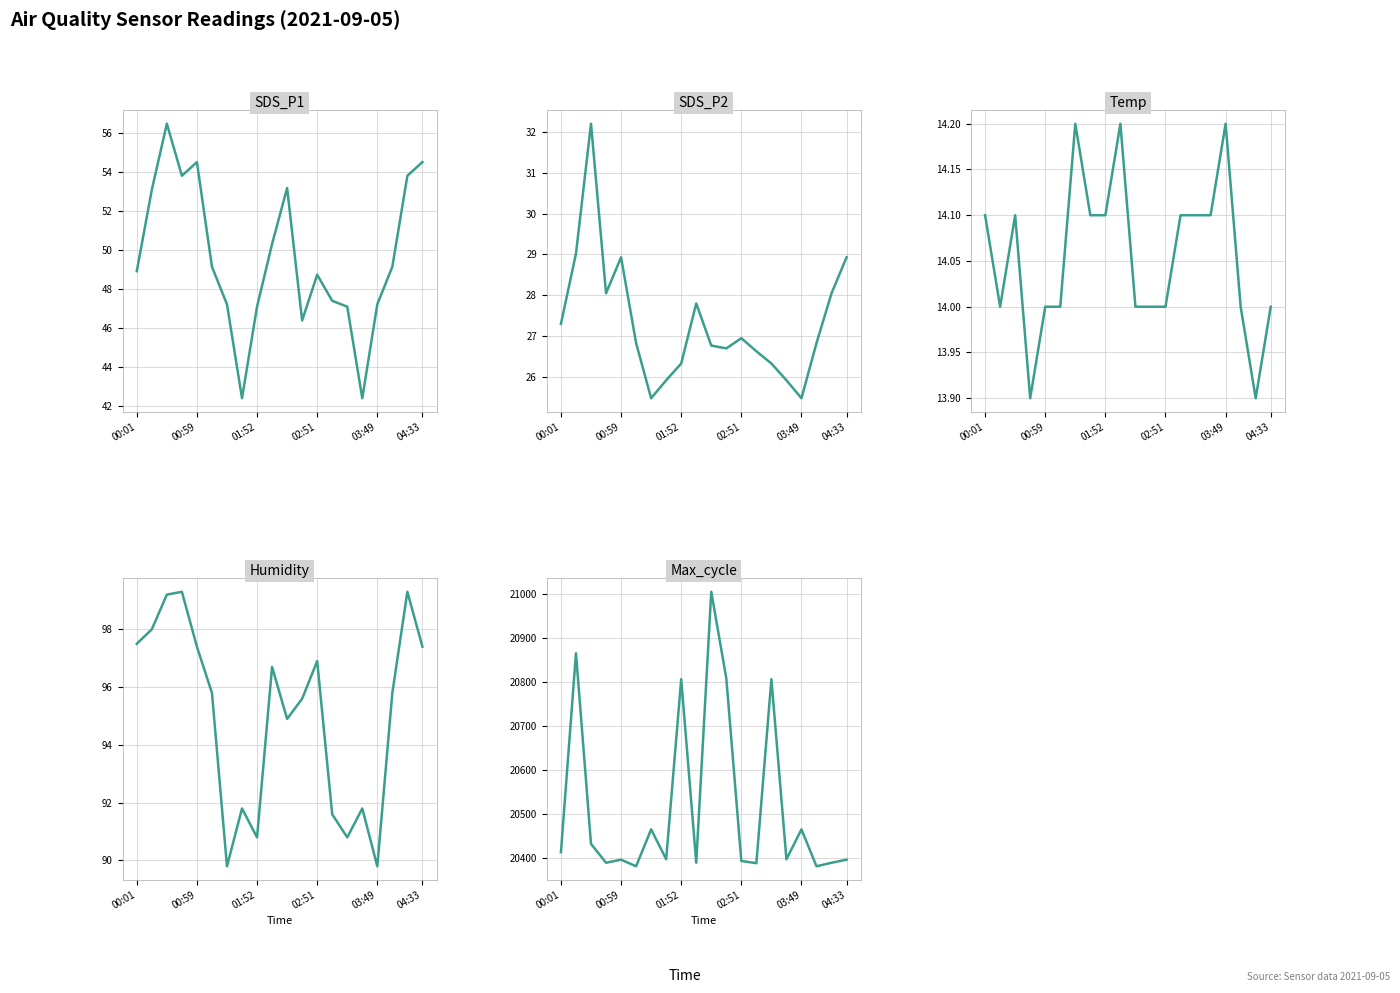

True or false: Temp and Humidity intersect in this chart.

False